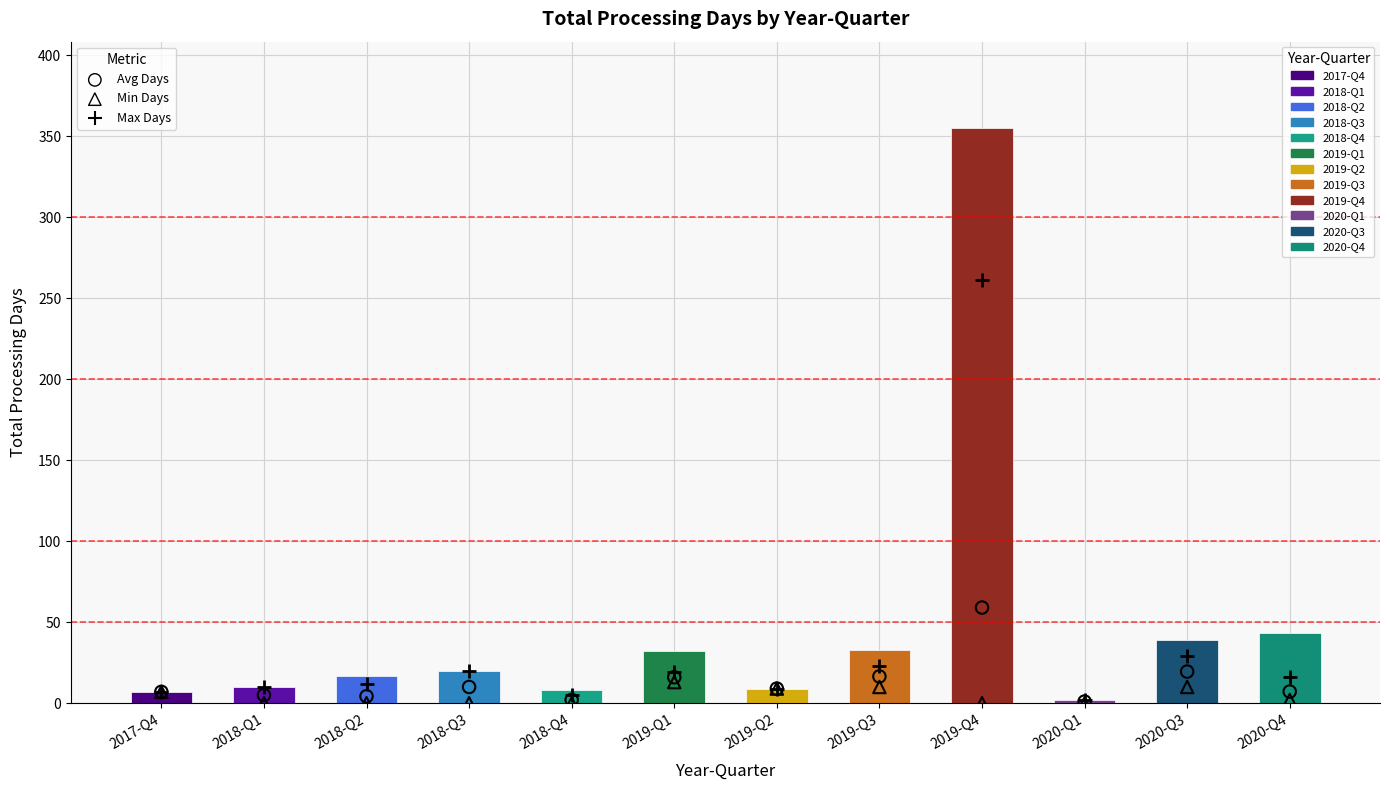

Which has a higher value, 2020-Q1 or 2017-Q4?

2017-Q4